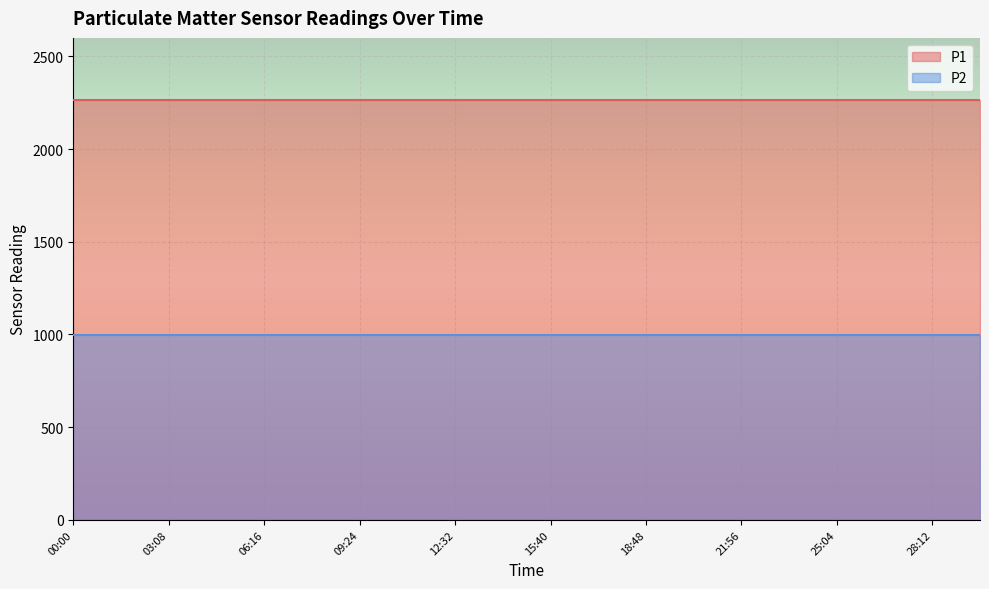

What position from the left is 20:22?

14